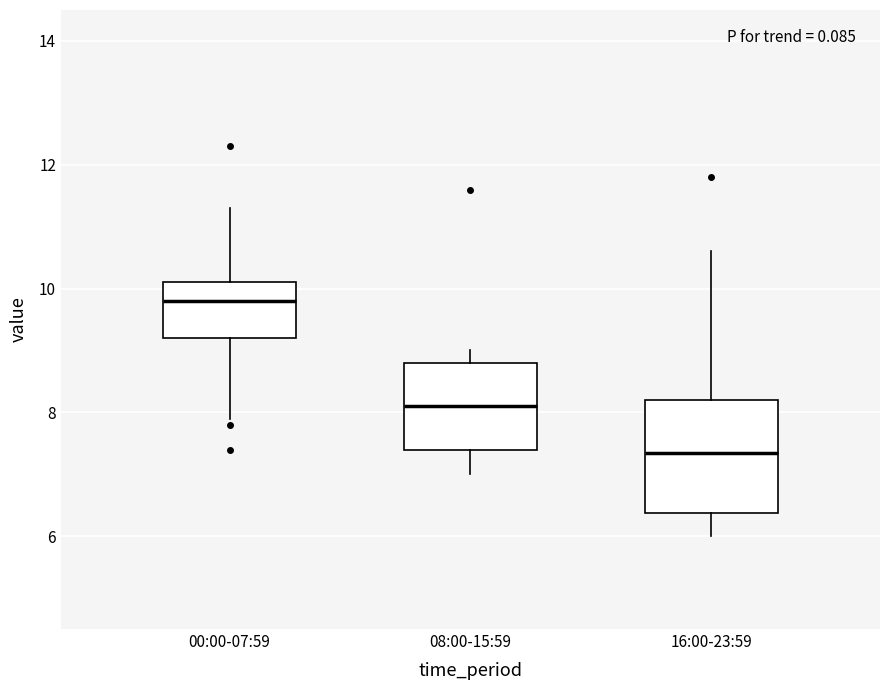

Reading left to right, read every box against the y-axis: the position of its median line, the range the box covers, and the ends of its whiskers. The values are not printed on the chart, so give them approximately, as read against the axis.

00:00-07:59: median 9.8, box 9.2 to 10.2, whiskers 8.0 to 11.4
08:00-15:59: median 8.2, box 7.4 to 8.8, whiskers 7.0 to 9.0
16:00-23:59: median 7.4, box 6.4 to 8.2, whiskers 6.0 to 10.6